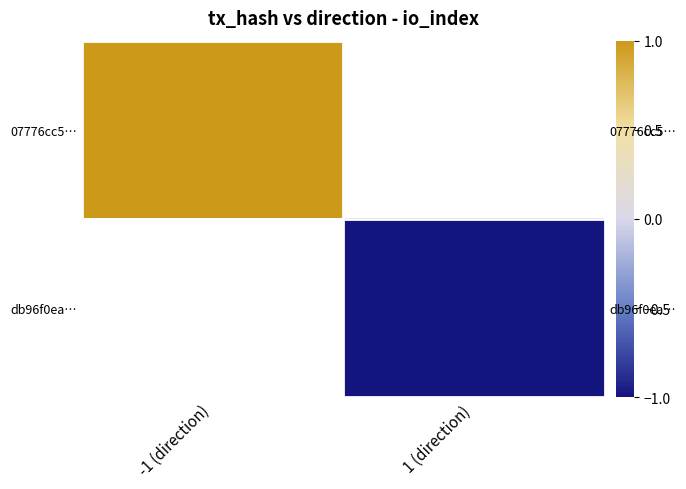

Is the value of db96f0ea… at -1 (direction) greater than the value of 07776cc5… at -1 (direction)?

No